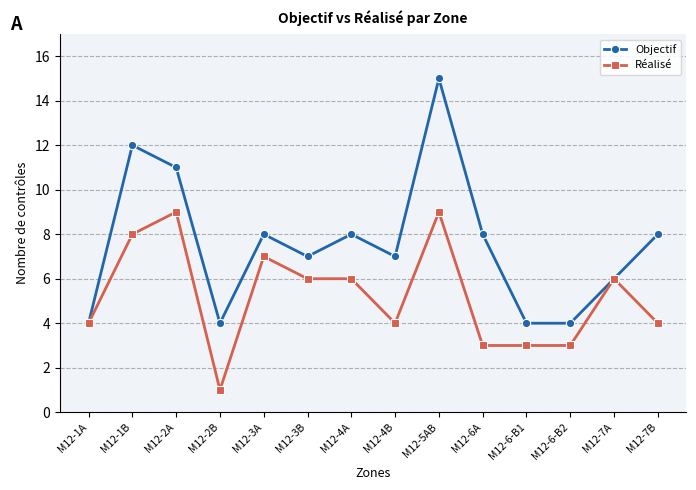

What is the average value of the Objectif series?

8